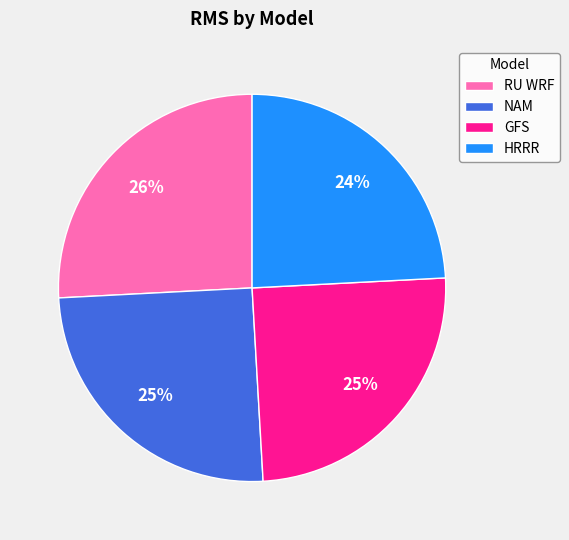

Is GFS the majority of the pie?

No